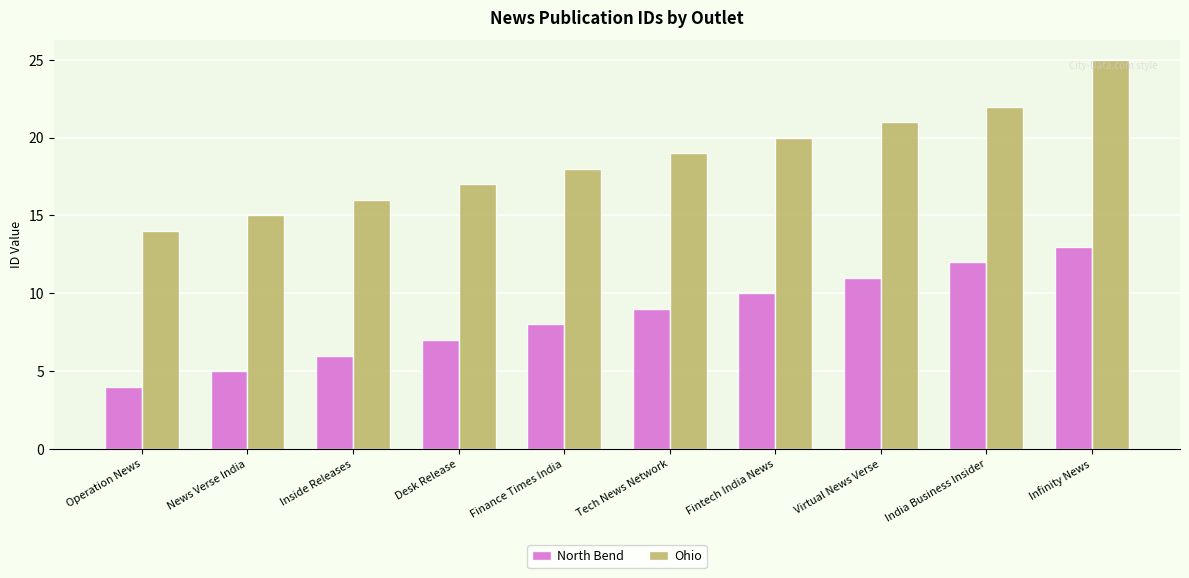

What is the value of the Ohio bar at the 10th from the left?

25